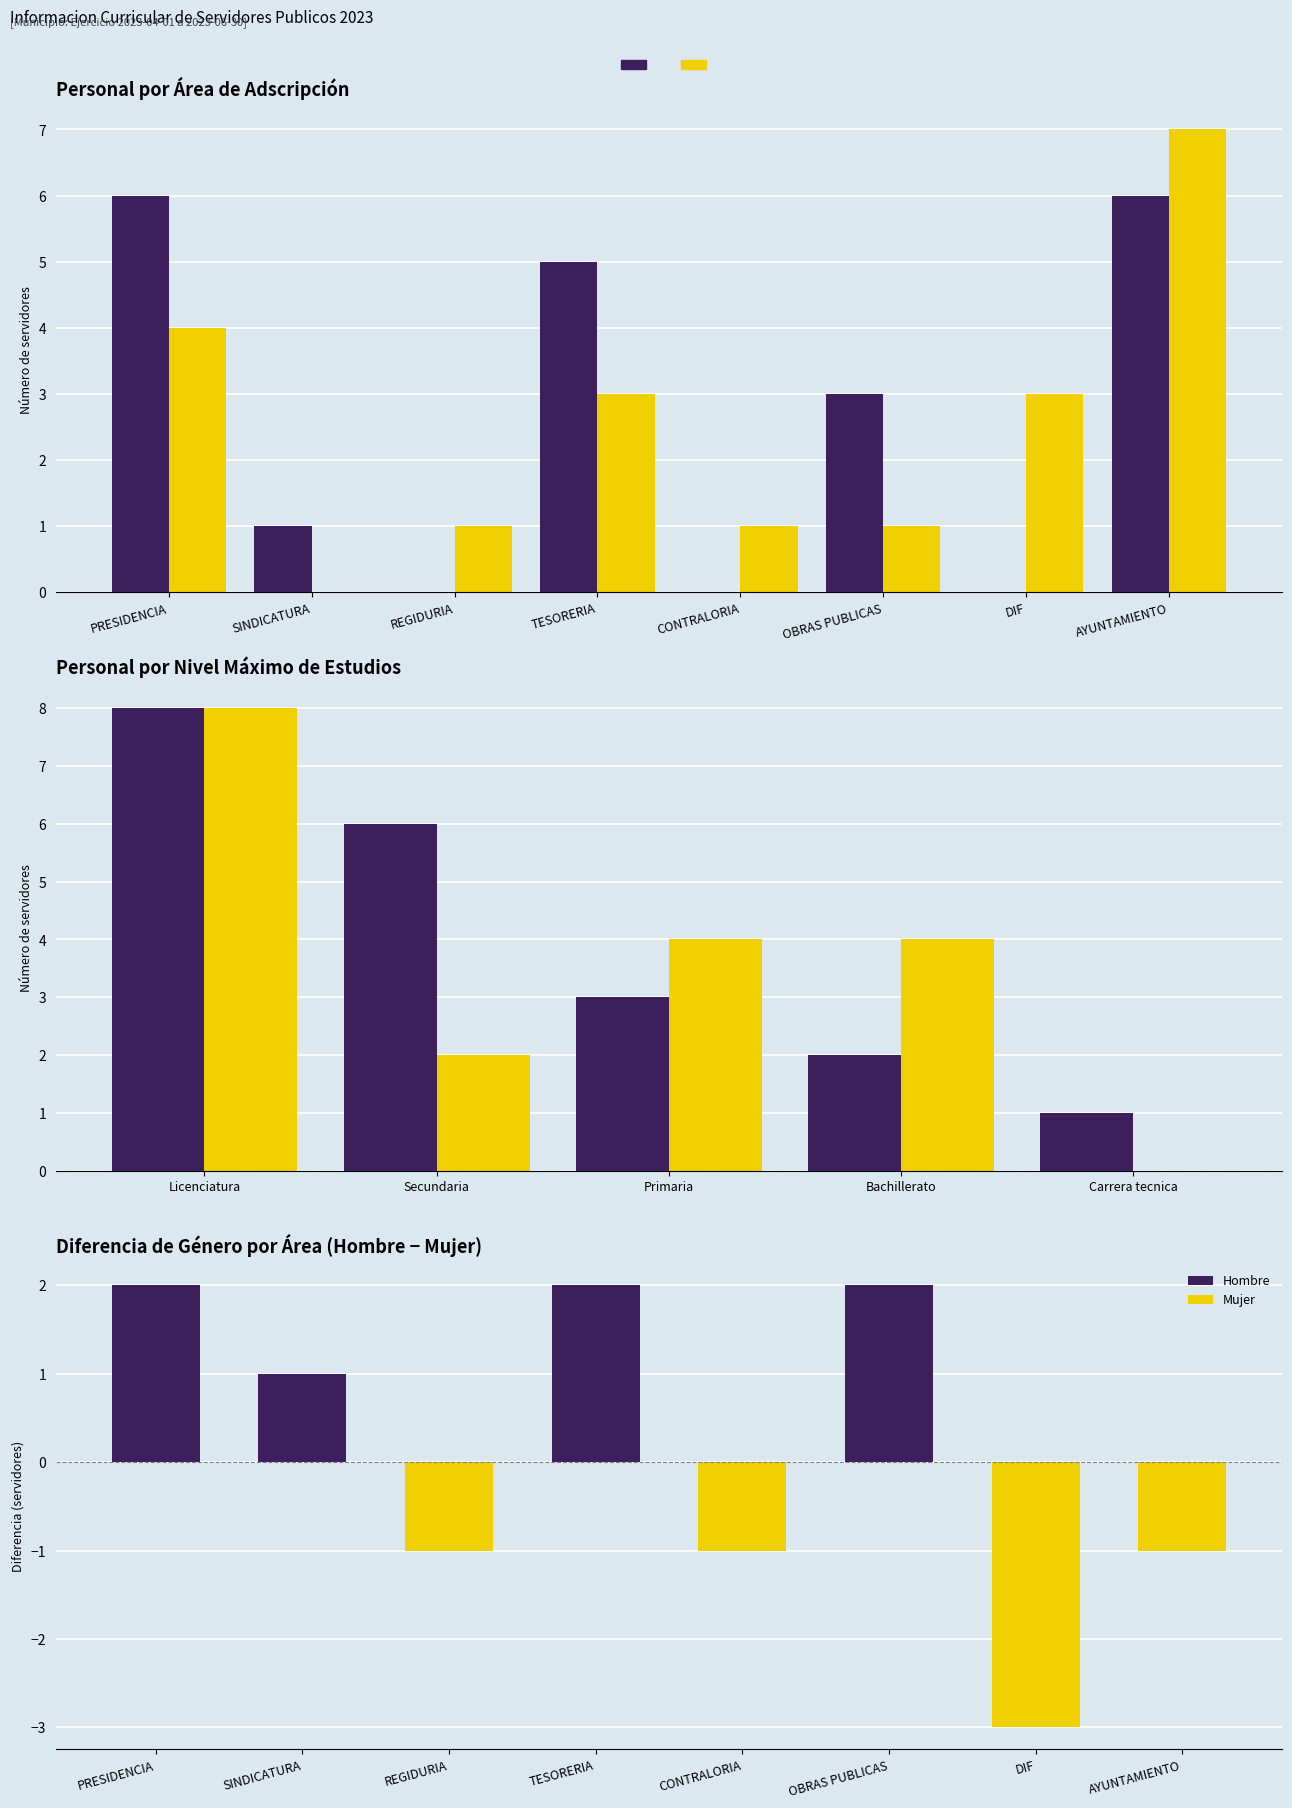

How many groups of bars are there?

5